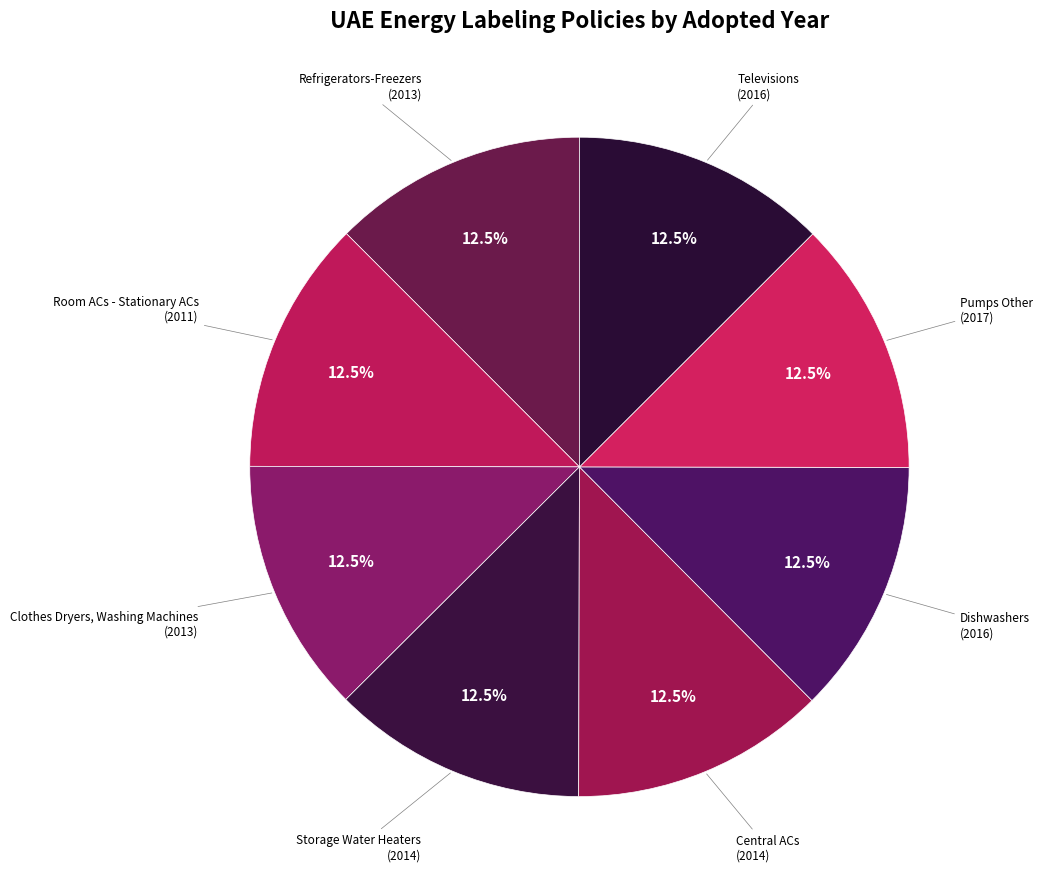

Rank the categories by value from highest to lowest.

Pumps Other, Dishwashers, Televisions, Storage Water Heaters, Central ACs, Refrigerators-Freezers, Clothes Dryers, Washing Machines, Room ACs - Stationary ACs